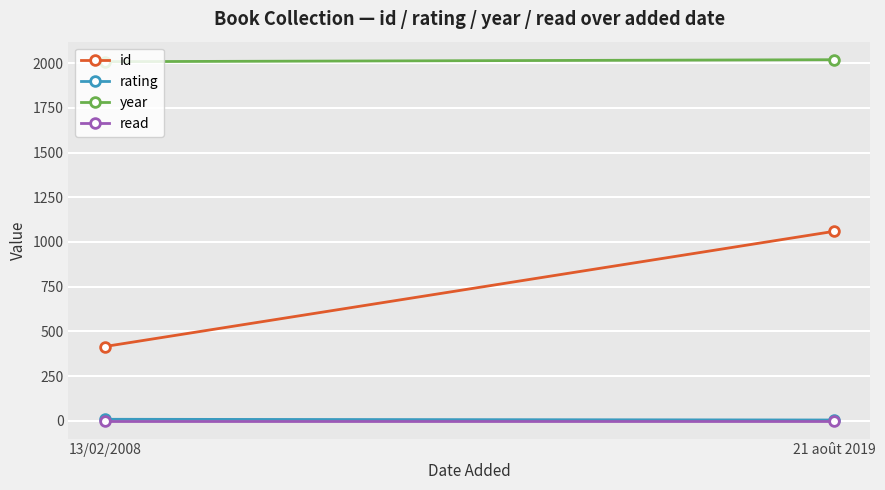

At which label does rating reach its peak?

13/02/2008